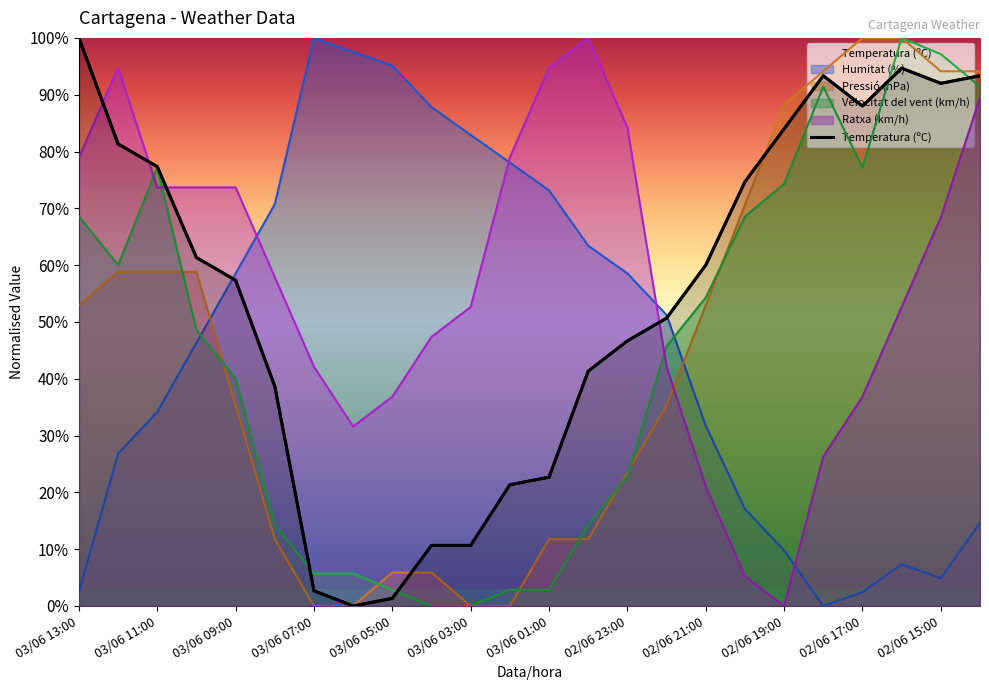

What is the value of the 18th point from the left?

74.7